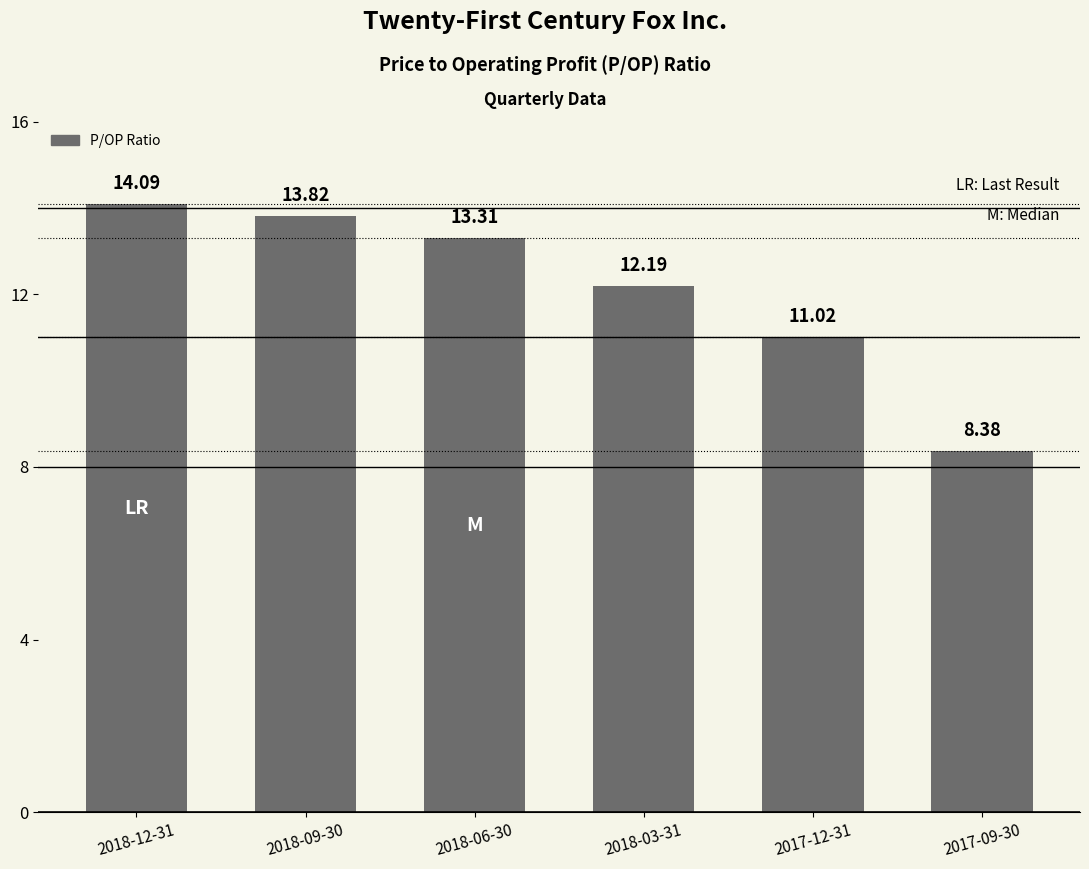

Approximately how many times larger is the value at 2018-12-31 compared to 2018-06-30?

1.1